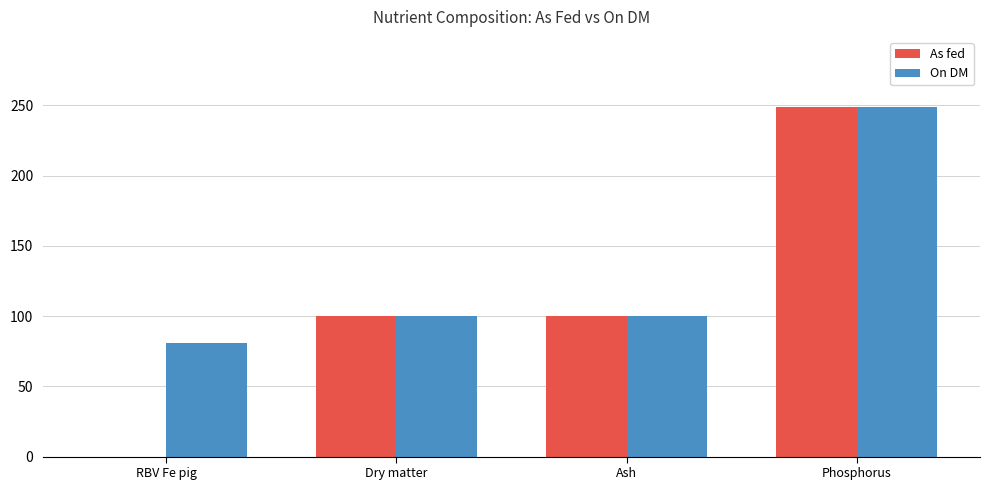

True or false: On DM has a value of 100.0 at Ash.

True